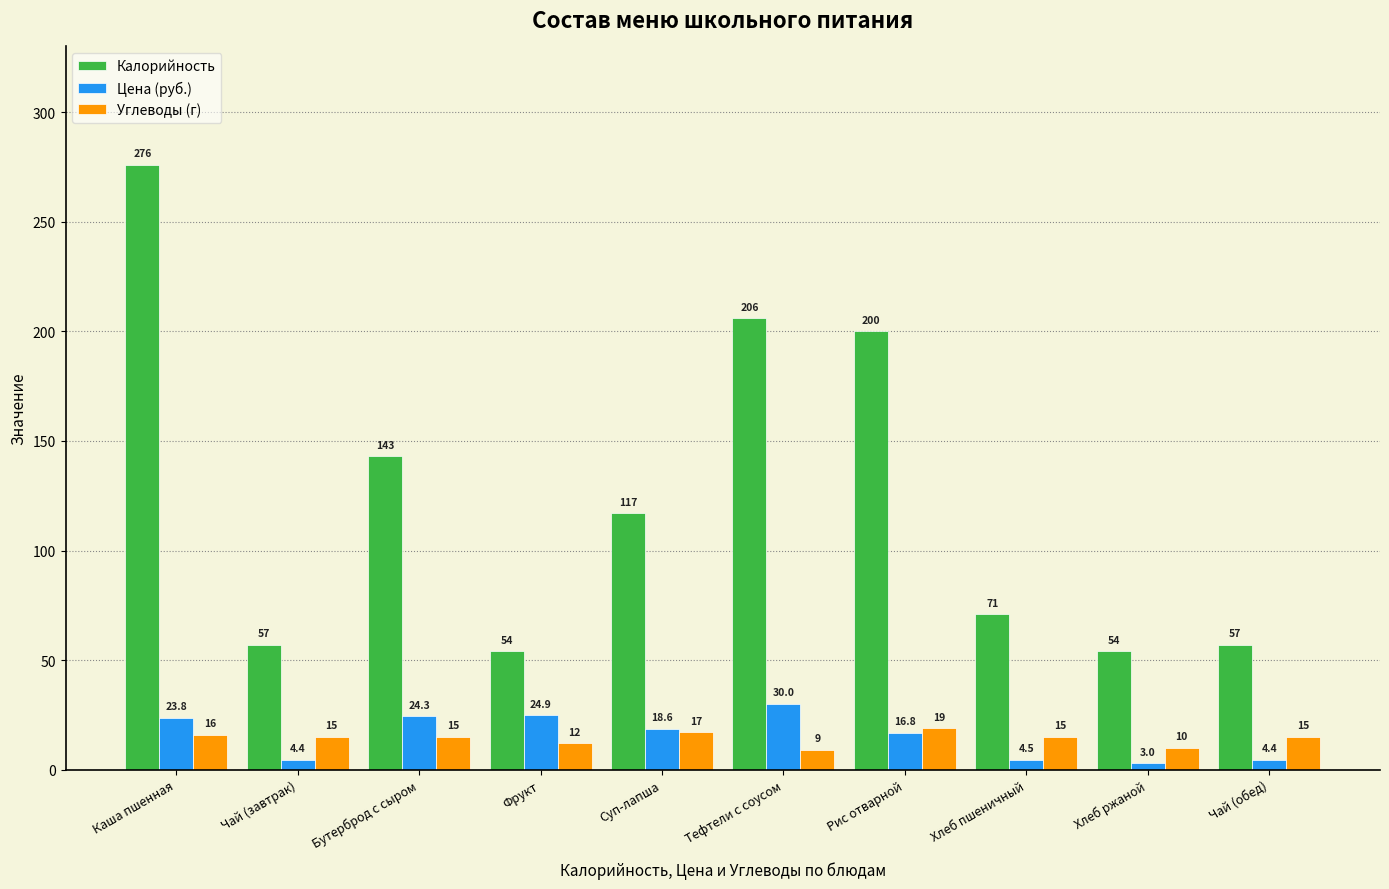

Rank the series by their maximum value, from highest to lowest.

Калорийность, Цена (руб.), Углеводы (г)